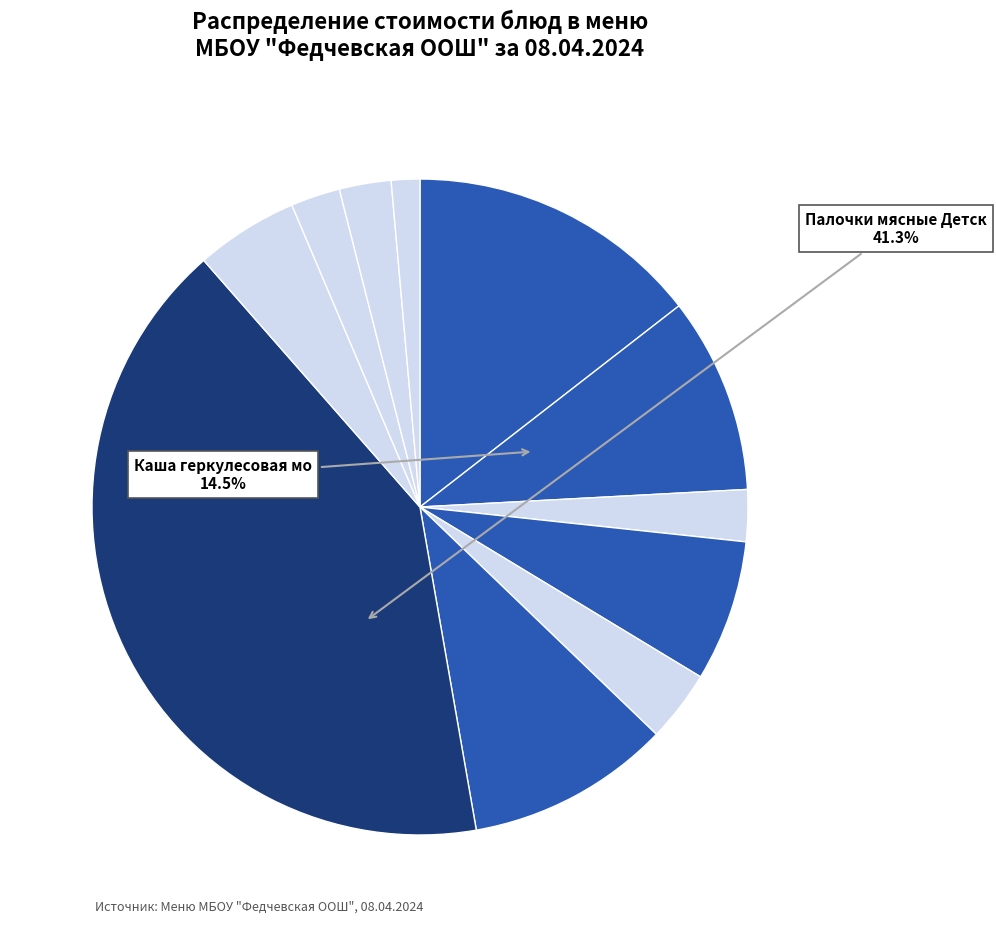

True or false: Хлеб пшеничный (обед) accounts for 1% of the total.

False